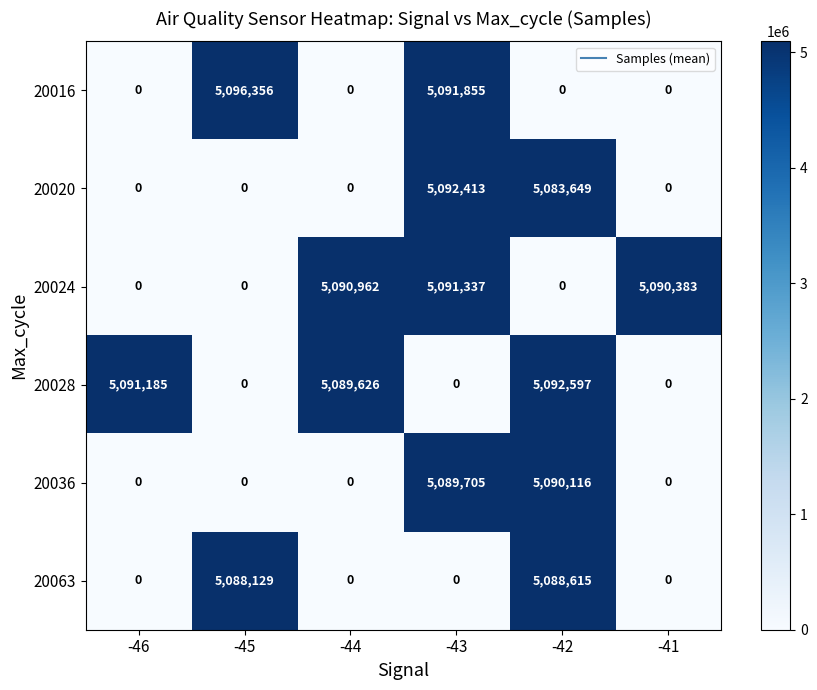

Between -45 and -42, which series saw the biggest shift?

20016